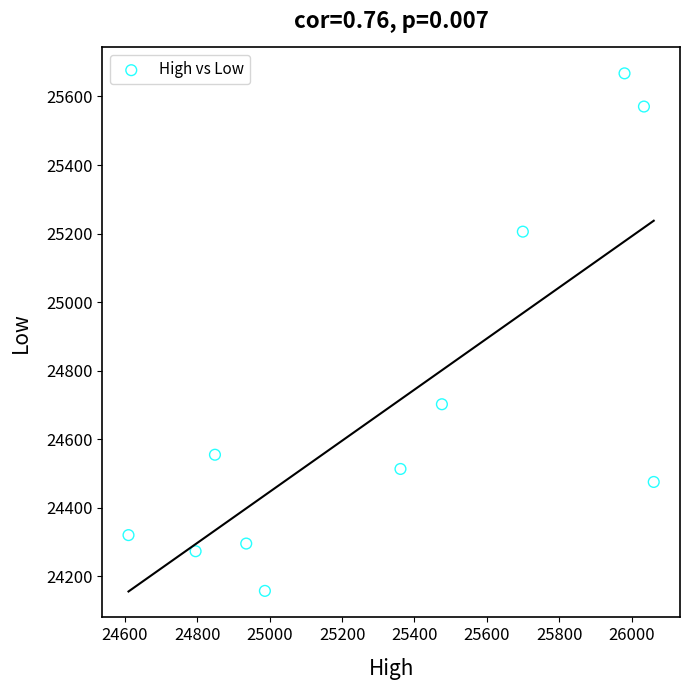

What Y value in the scatter plot is closest to 24912?

24702.2